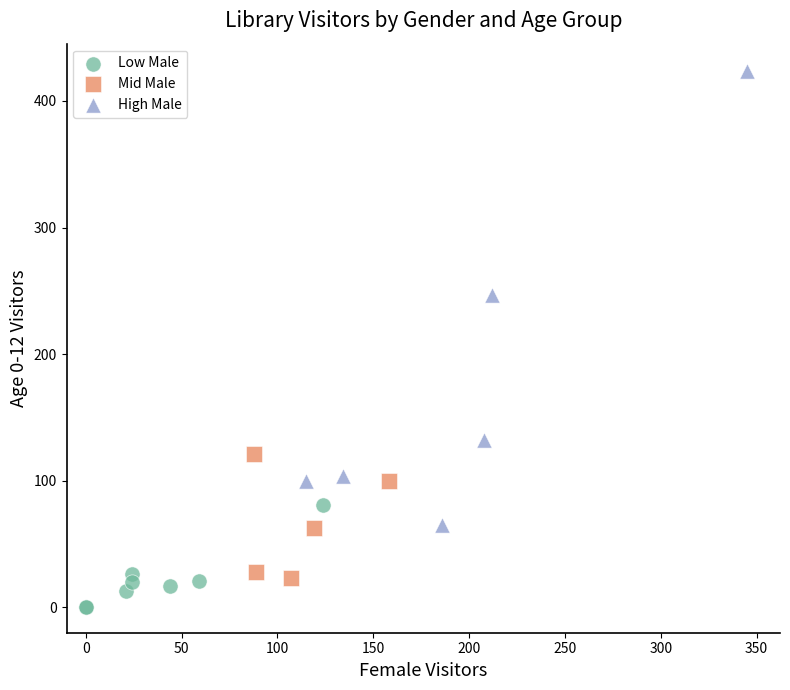

Which series reaches the maximum Y coordinate?

High Male